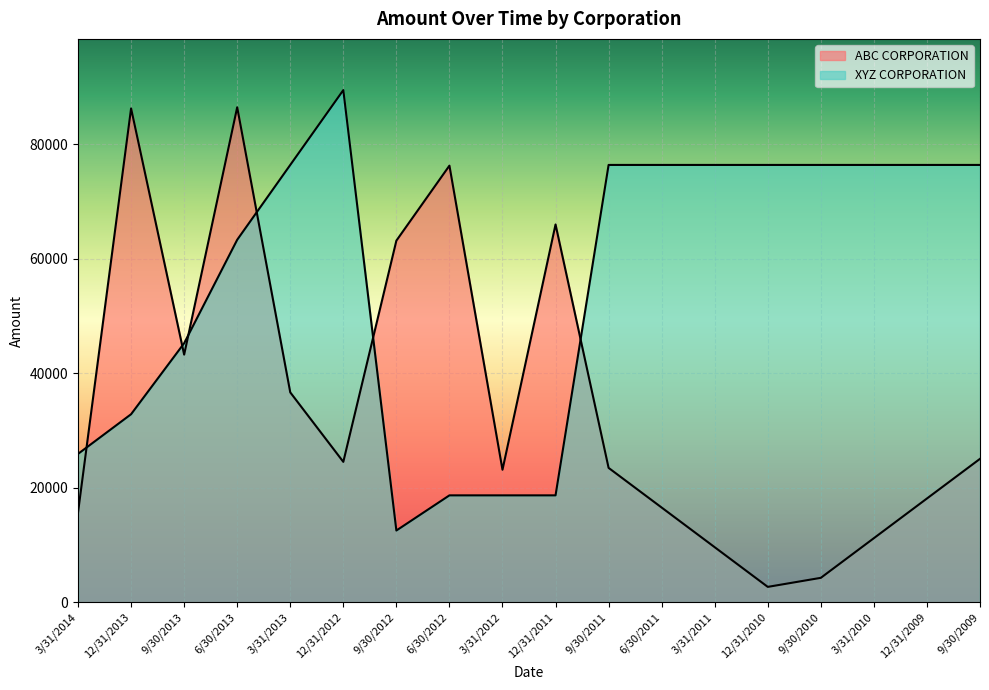

True or false: XYZ CORPORATION has more than 2 points higher than both neighbors.

False